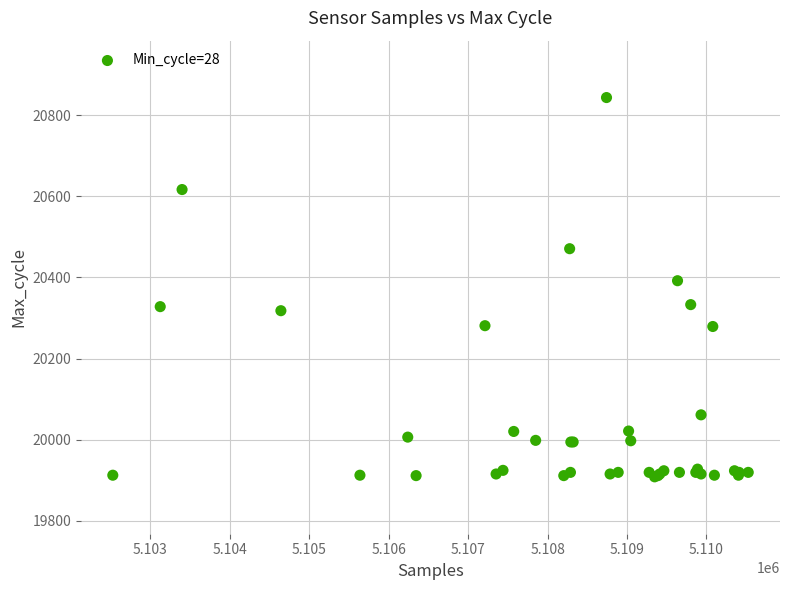

What Y value in the scatter plot is closest to 20376?

20392